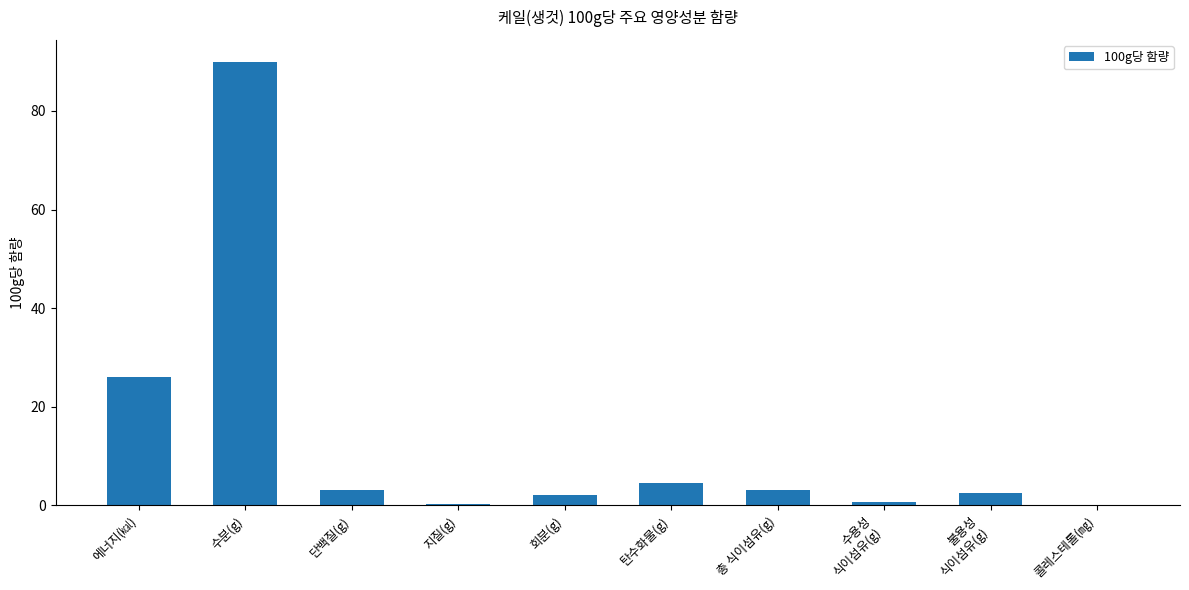

What is the sum of the values at 에너지(㎉) and 탄수화물(g)?

30.6